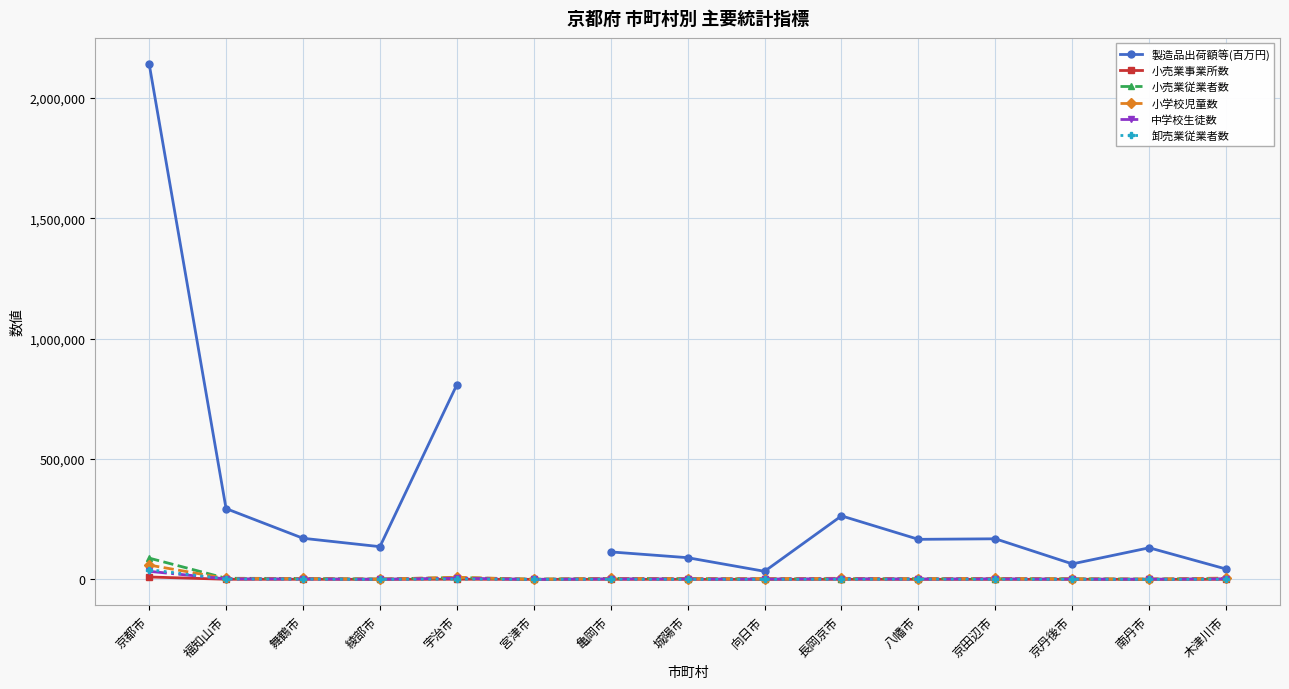

Between 城陽市 and 亀岡市, which is larger?

亀岡市